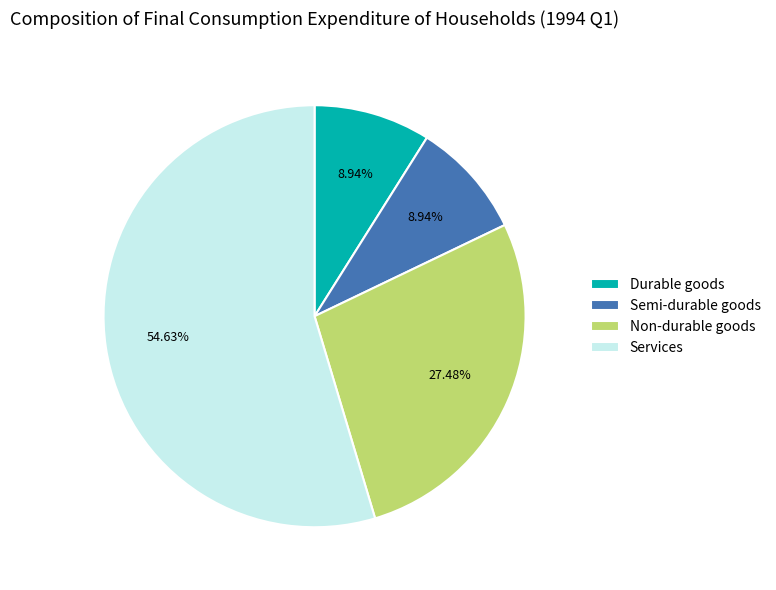

To the nearest percent, what is the difference between the Non-durable goods and Semi-durable goods slice percentages?

19%